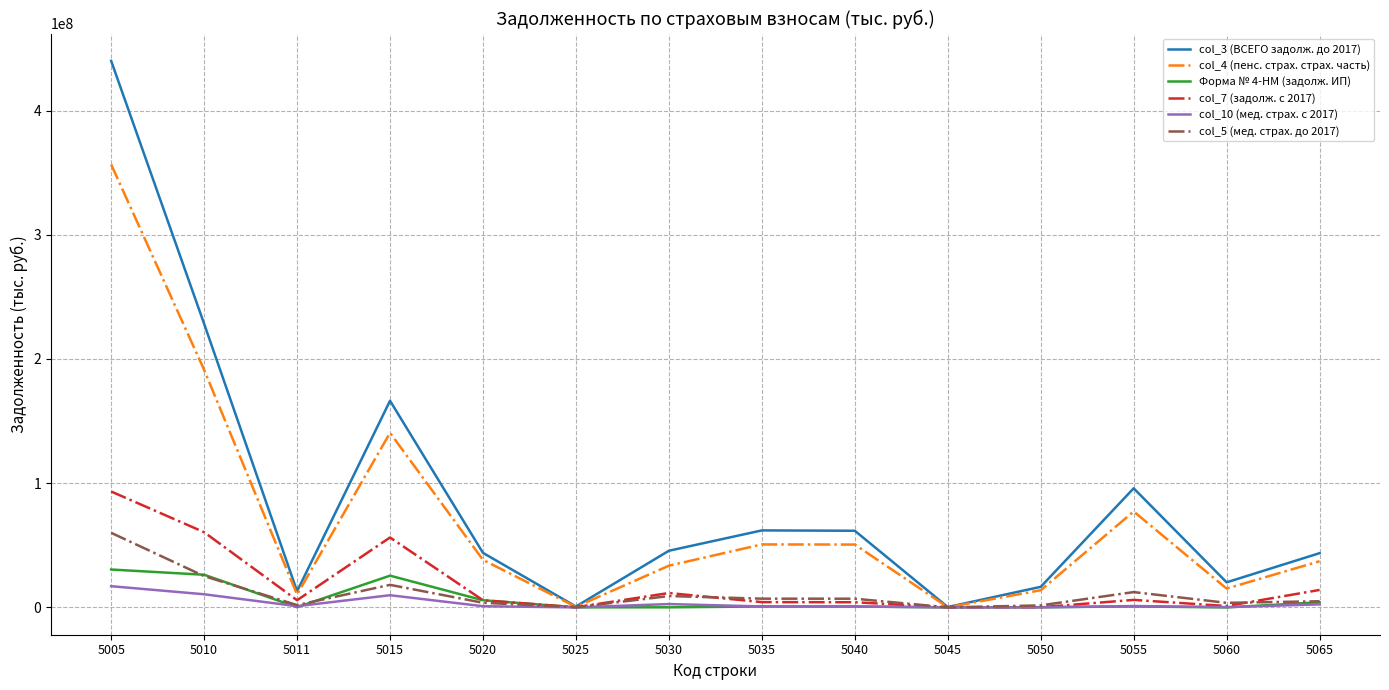

True or false: col_3 (ВСЕГО задолж. до 2017) has a value of 576065007 at 5005.

False